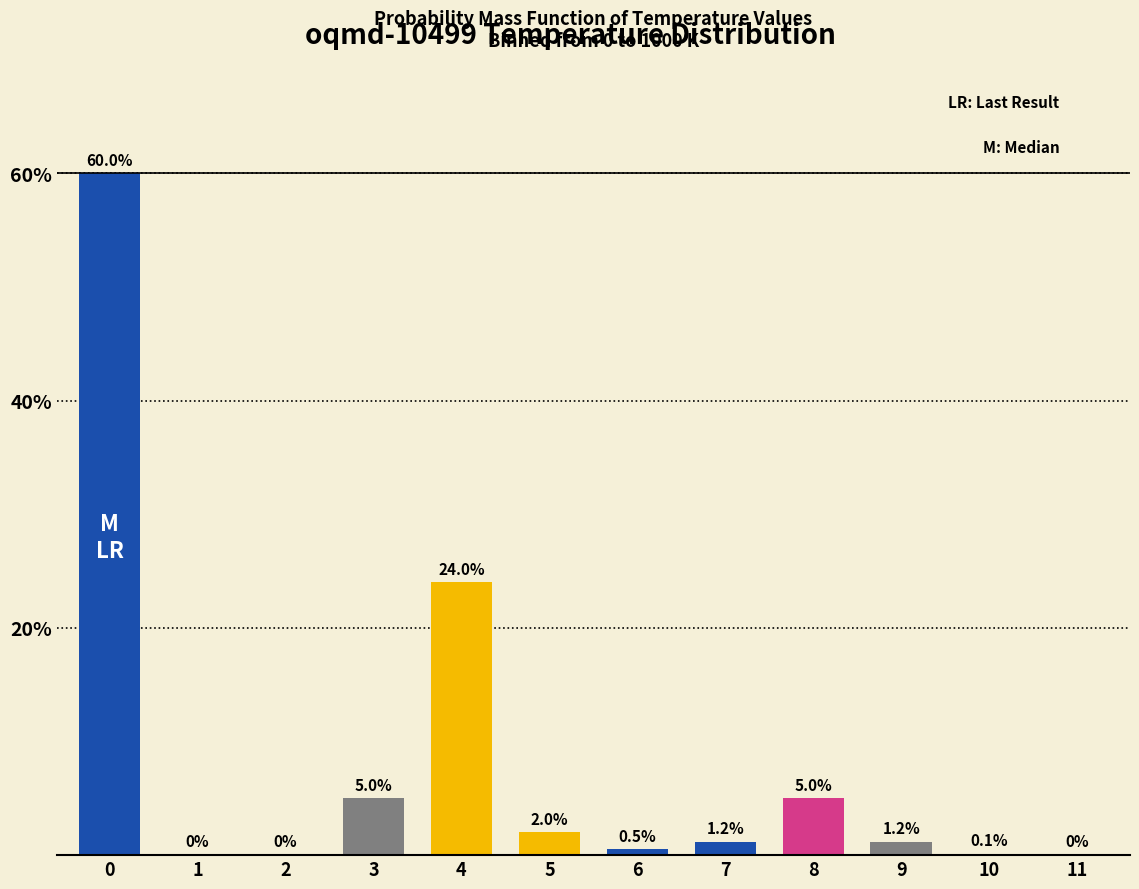

Reading right to left, extract all data points from this chart.

11=0.0	10=0.1	9=1.2	8=5.0	7=1.2	6=0.5	5=2.0	4=24.0	3=5.0	2=0.0	1=0.0	0=60.0